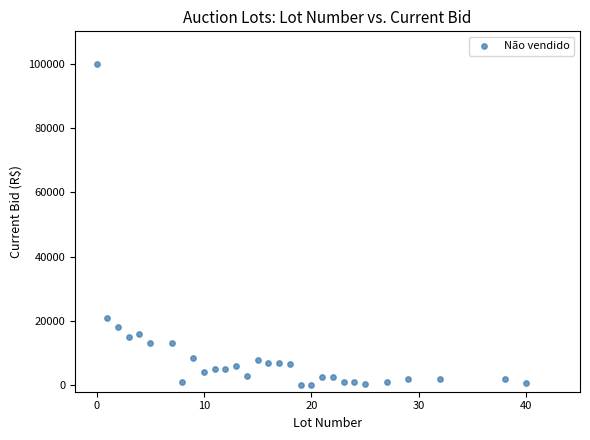

What is the range of Y values (max minus min)?

99900